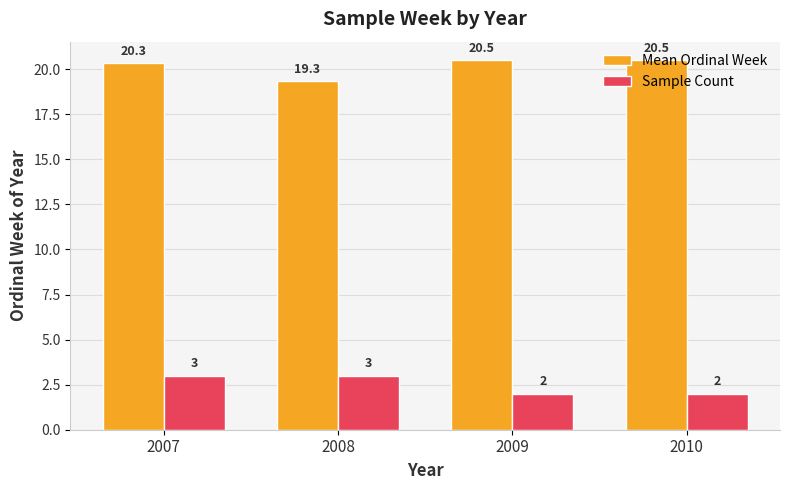

List the series in order of their overall mean, lowest first.

Sample Count, Mean Ordinal Week